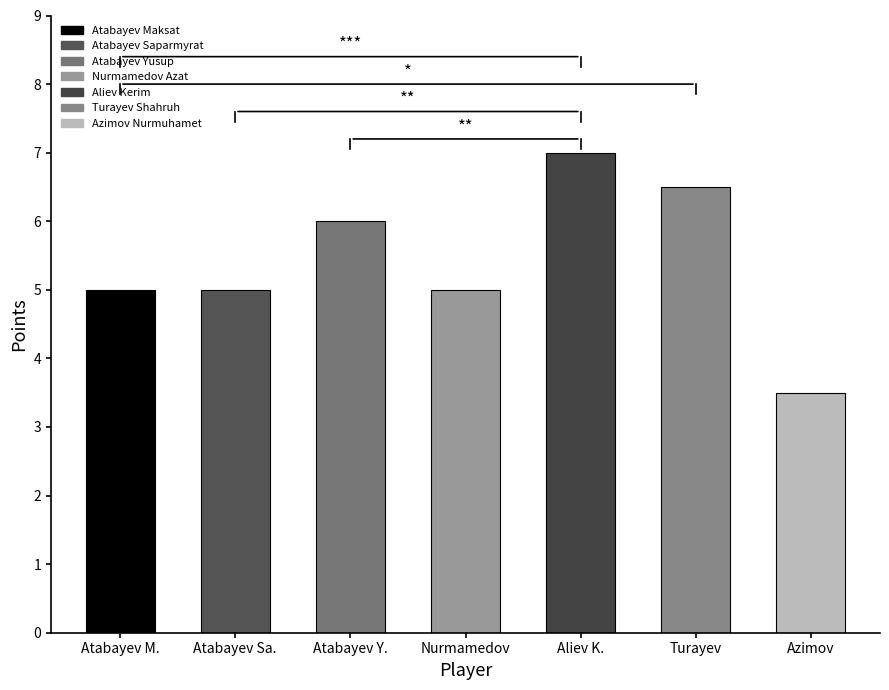

What is the difference between the maximum and second lowest values?

2.0